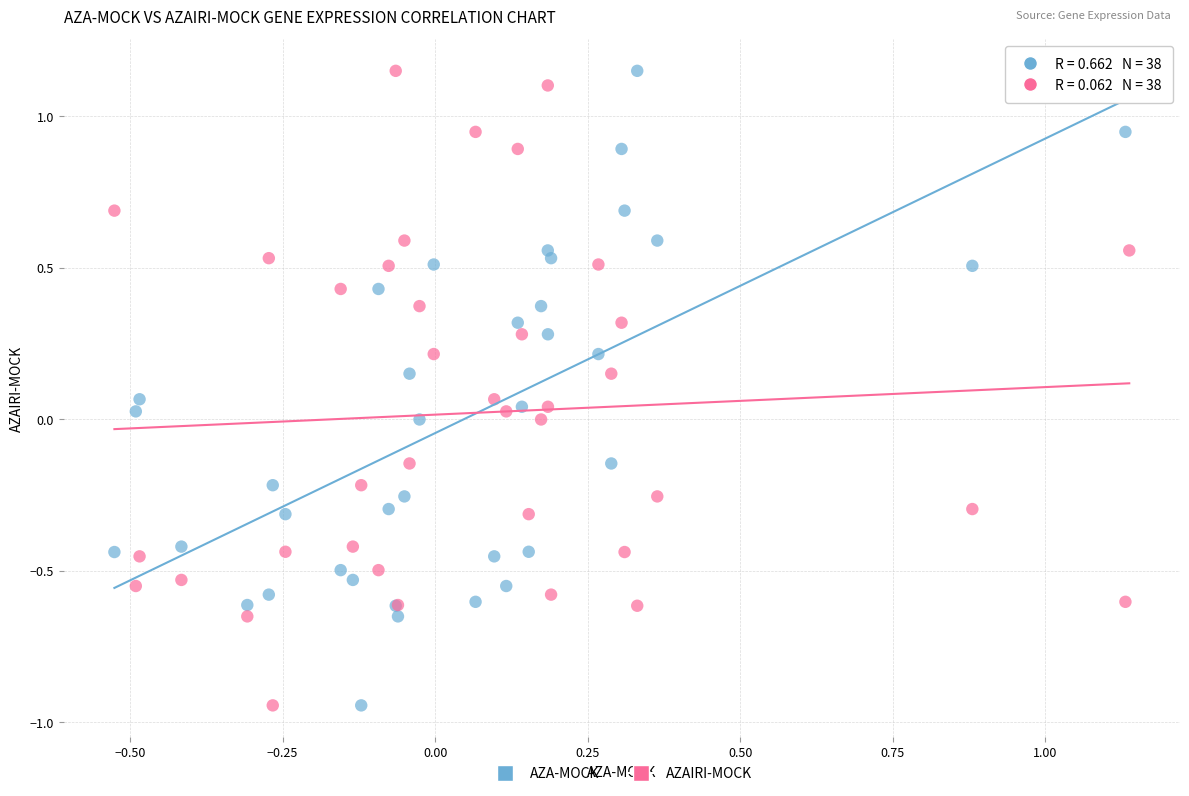

What are all the series names shown in the legend?

AZA-MOCK, AZAIRI-MOCK